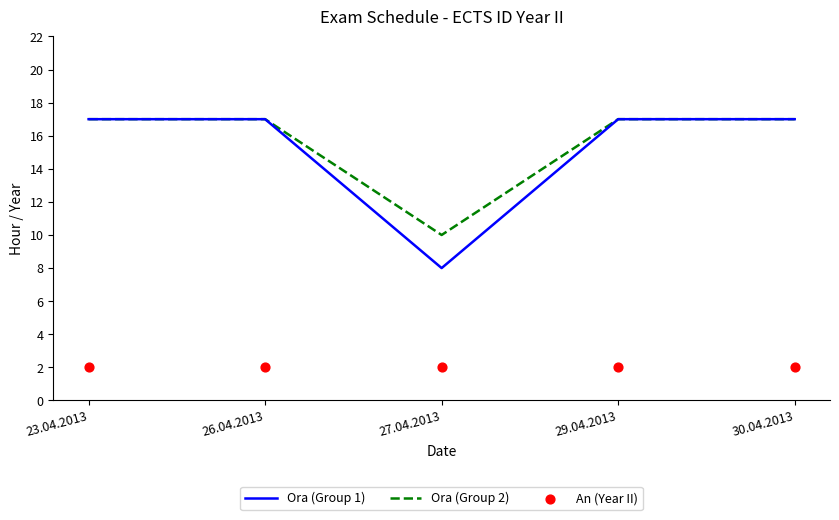

At which category is the sum across all series the highest?

23.04.2013